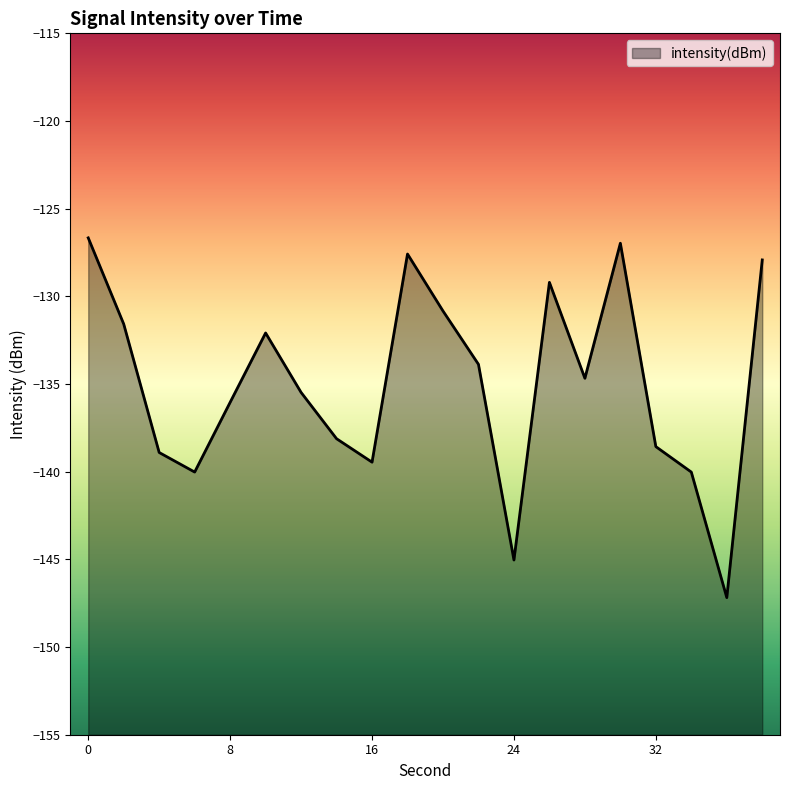

Reading right to left, extract all data points from this chart.

38=-127.9	36=-147.2	34=-140.0	32=-138.6	30=-127.0	28=-134.7	26=-129.2	24=-145.0	22=-133.9	20=-130.8	18=-127.6	16=-139.5	14=-138.1	12=-135.5	10=-132.1	8=-136.0	6=-140.0	4=-138.9	2=-131.6	0=-126.7